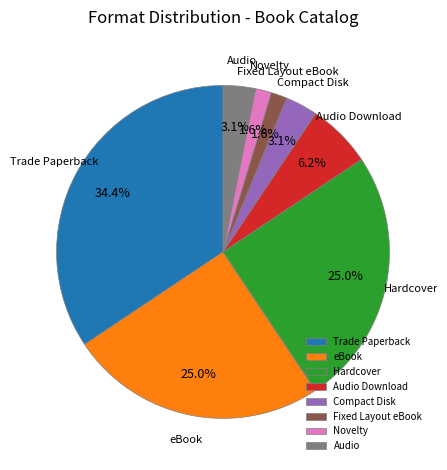

To the nearest percent, what is the difference between the Hardcover and Novelty slice percentages?

23%